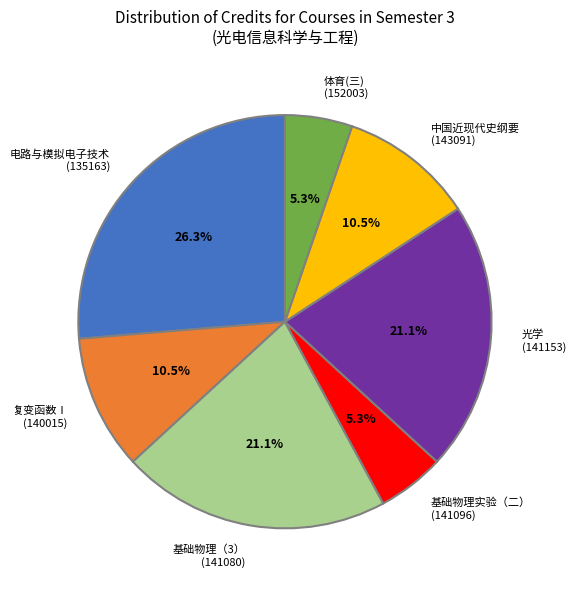

Is there a majority slice in this chart?

No